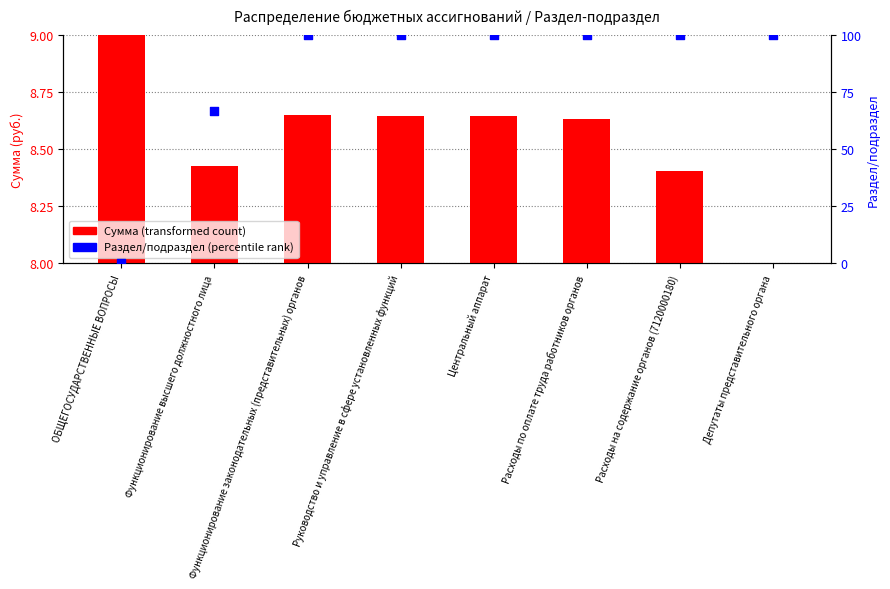

At which category is the sum across all series the highest?

Функционирование законодательных (представительных) органов